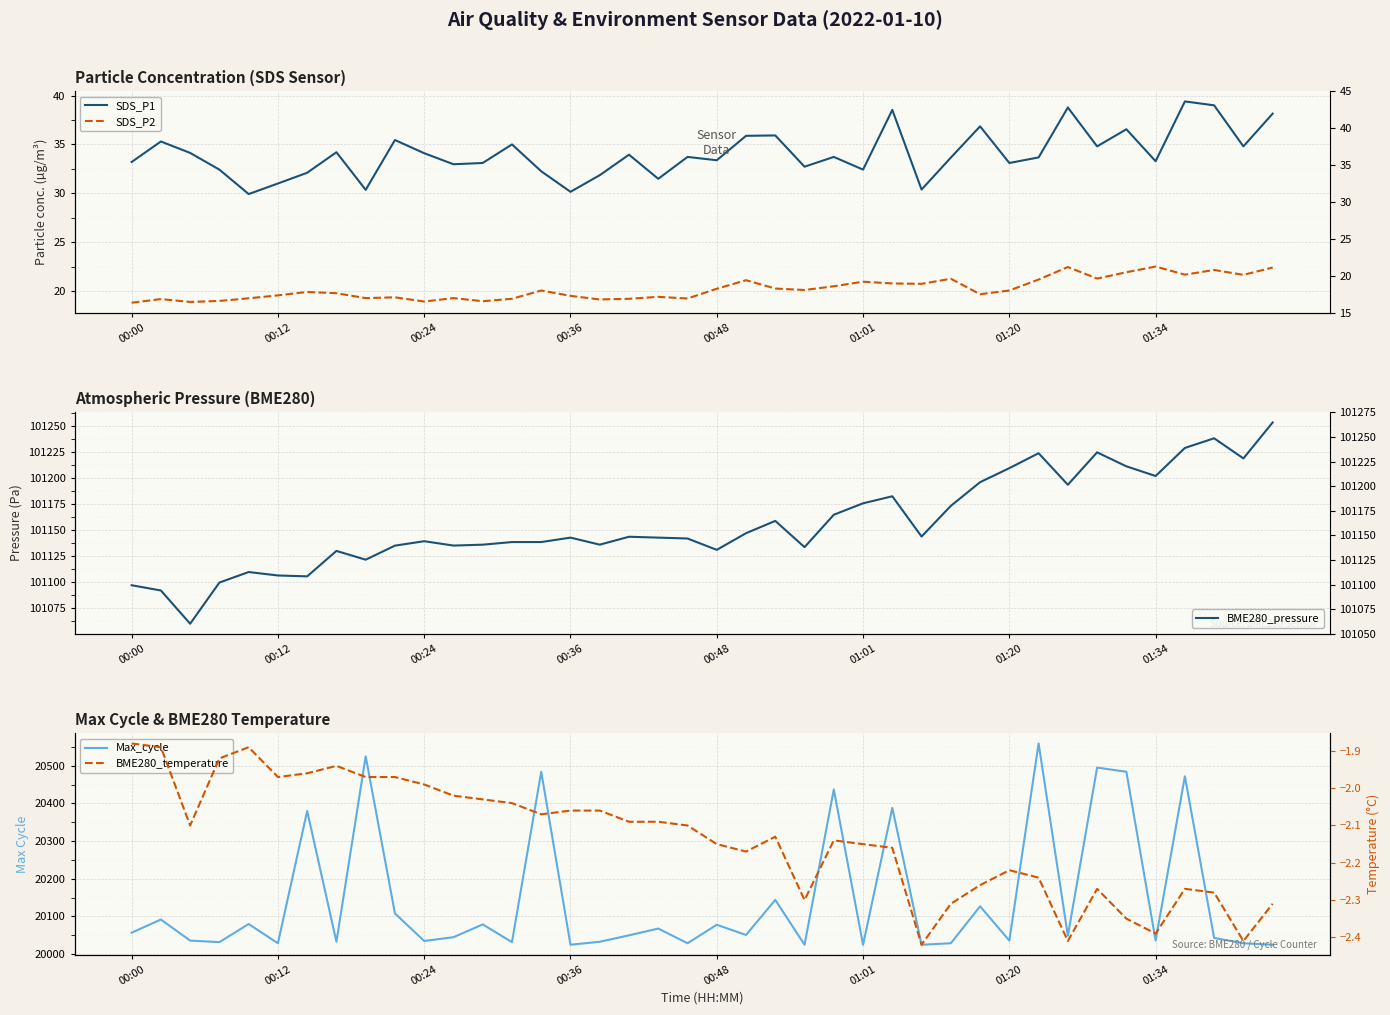

At 11, list the series in order from smallest to largest.

BME280_temperature, SDS_P2, SDS_P1, Max_cycle, BME280_pressure